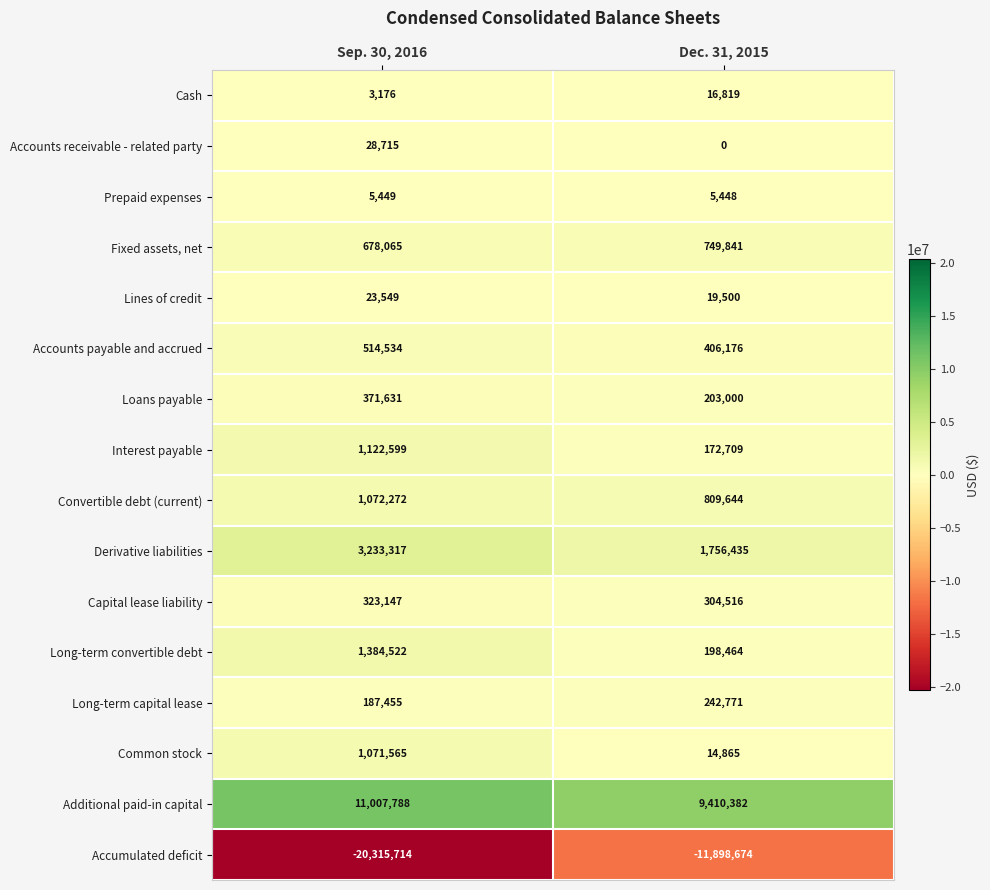

At Dec. 31, 2015, list the series in order from smallest to largest.

Accumulated deficit, Accounts receivable - related party, Prepaid expenses, Common stock, Cash, Lines of credit, Interest payable, Long-term convertible debt, Loans payable, Long-term capital lease, Capital lease liability, Accounts payable and accrued, Fixed assets, net, Convertible debt (current), Derivative liabilities, Additional paid-in capital